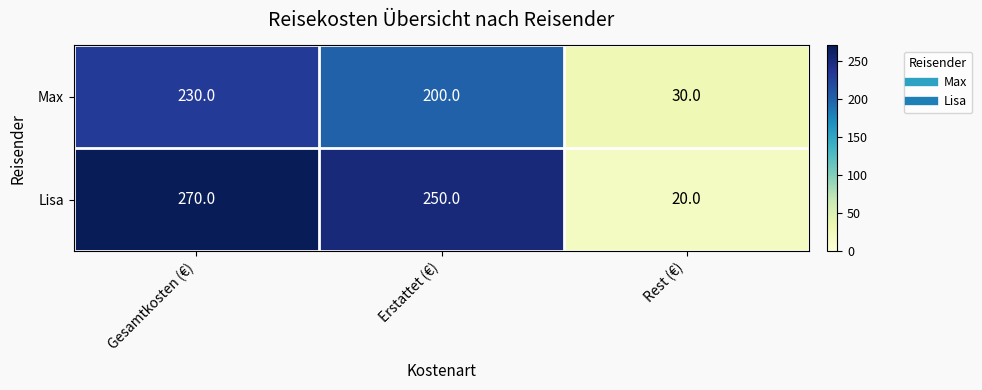

Reading right to left, extract all data points from this chart.

Max: Rest (€)=30	Erstattet (€)=200	Gesamtkosten (€)=230
Lisa: Rest (€)=20	Erstattet (€)=250	Gesamtkosten (€)=270